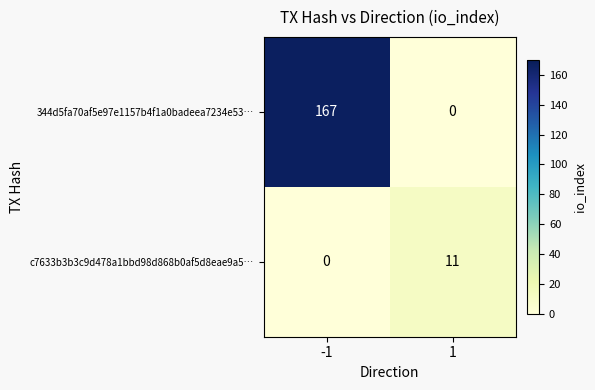

Reading right to left, transcribe all the data shown in this chart.

344d5fa70af5e97e1157b4f1a0badeea7234e53…: 0	167
c7633b3b3c9d478a1bbd98d868b0af5d8eae9a5…: 11	0